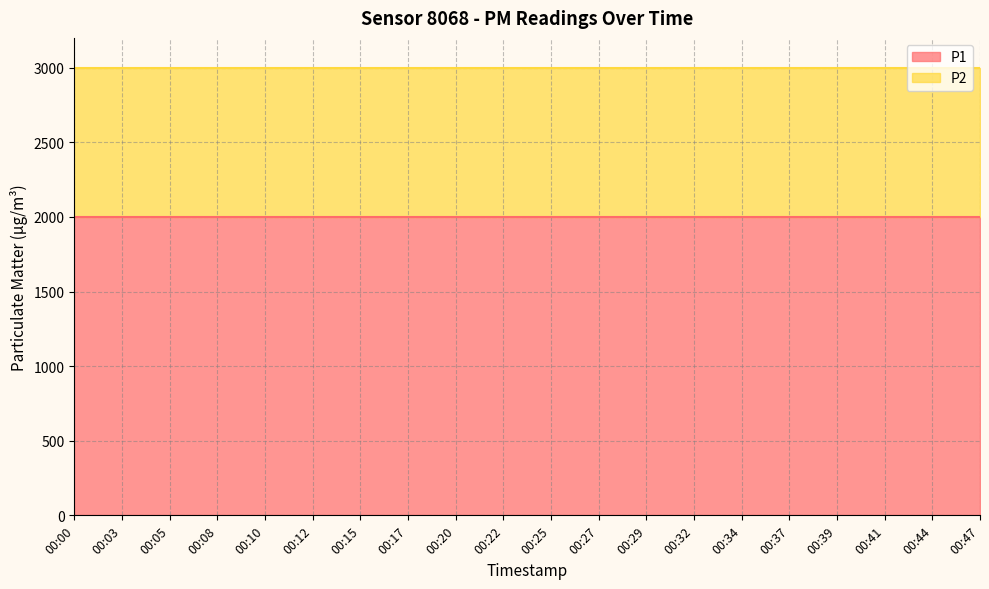

How many lines are shown in the chart?

2